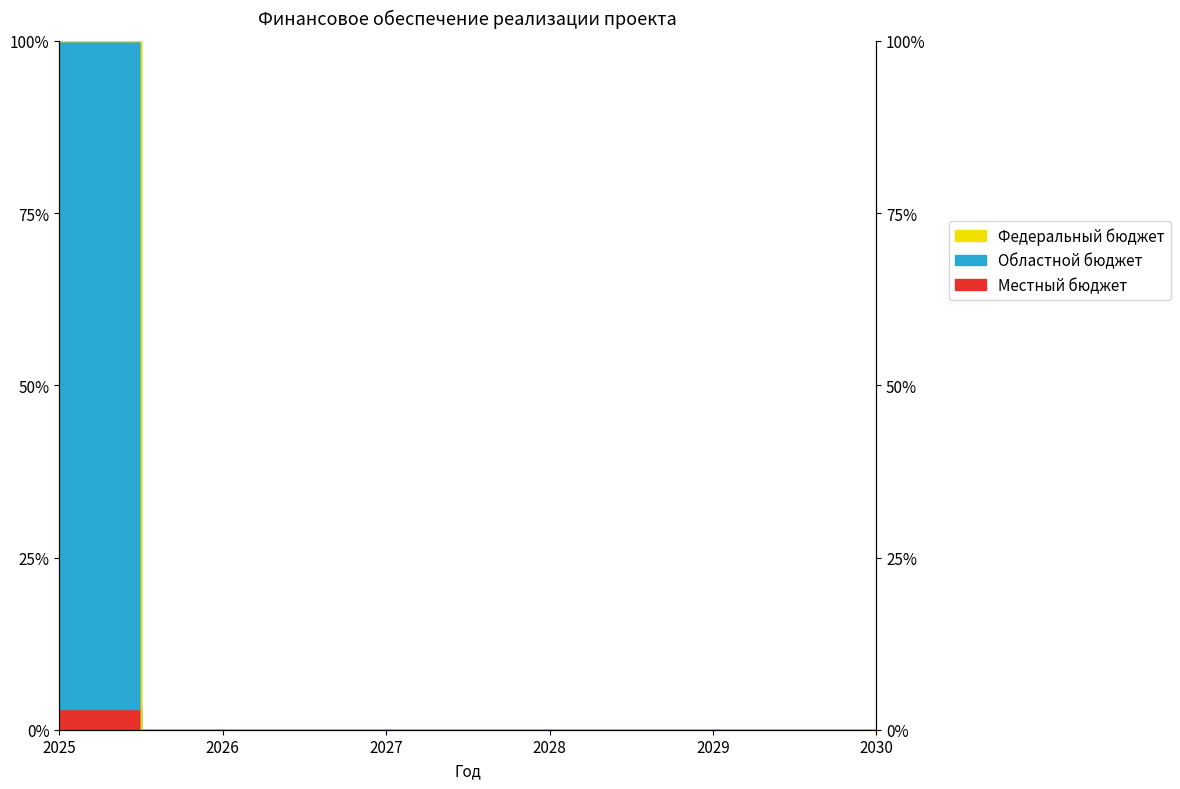

True or false: Местный бюджет and Областной бюджет intersect in this chart.

False